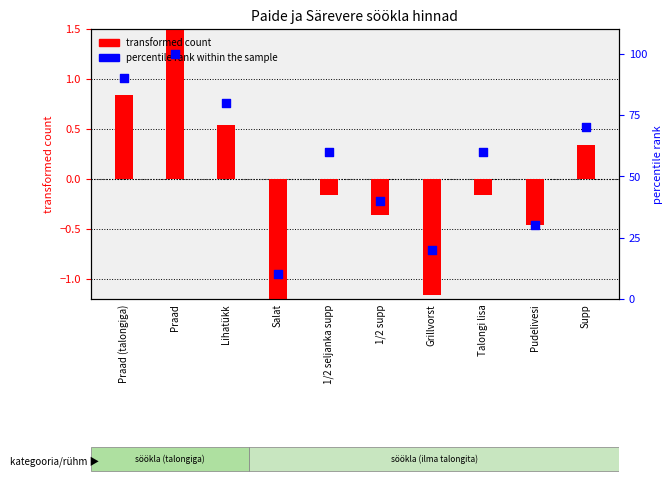

Which series has the largest total across all categories?

percentile rank within the sample